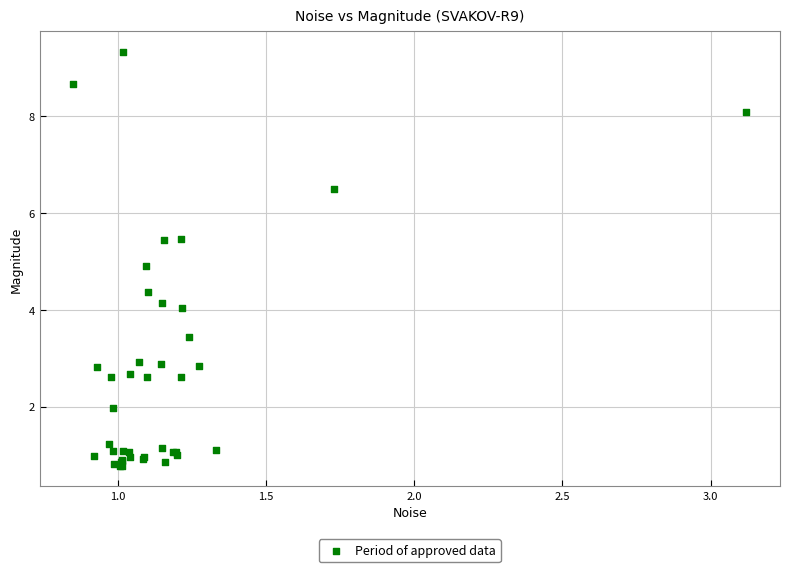

What Y value in the scatter plot is closest to 5?

4.9